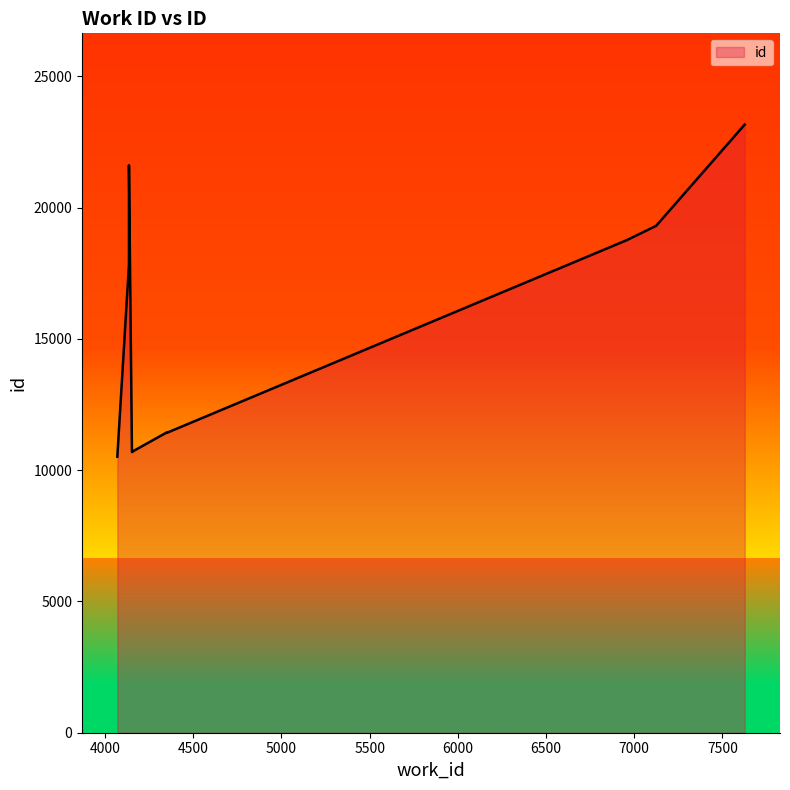

What is the difference between the second highest and minimum values?

11100